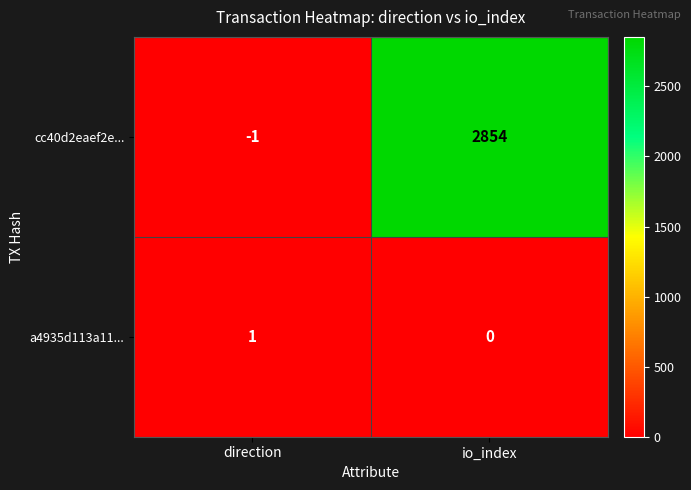

How many negative values does the cc40d2eaef2e... series have?

1